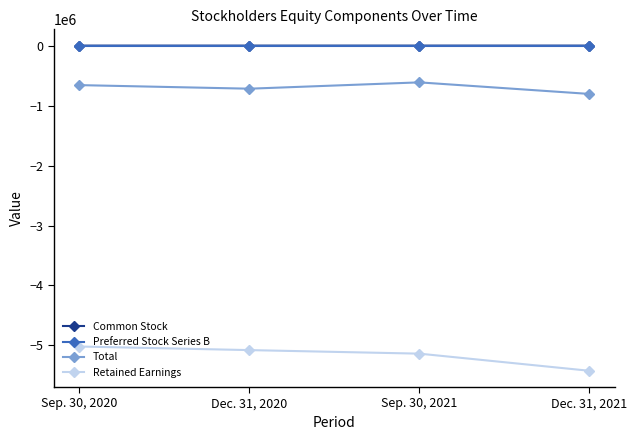

True or false: Retained Earnings and Common Stock intersect in this chart.

False